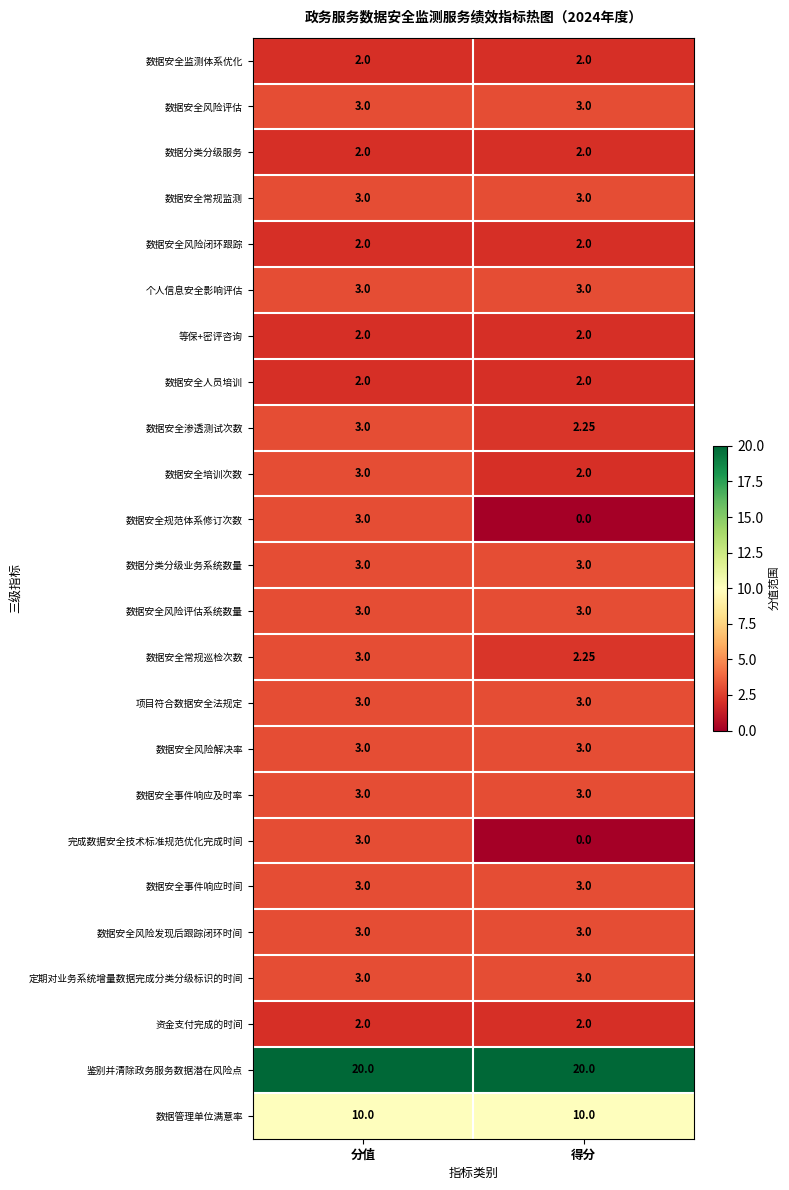

What is the greatest value displayed?

20.0